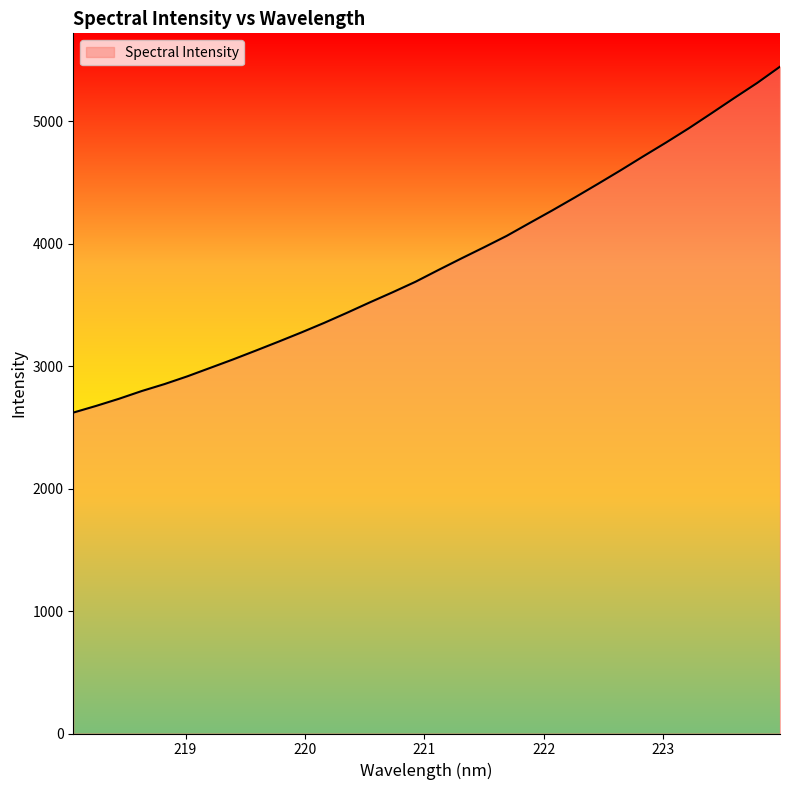

What is the greatest value displayed?

5444.1